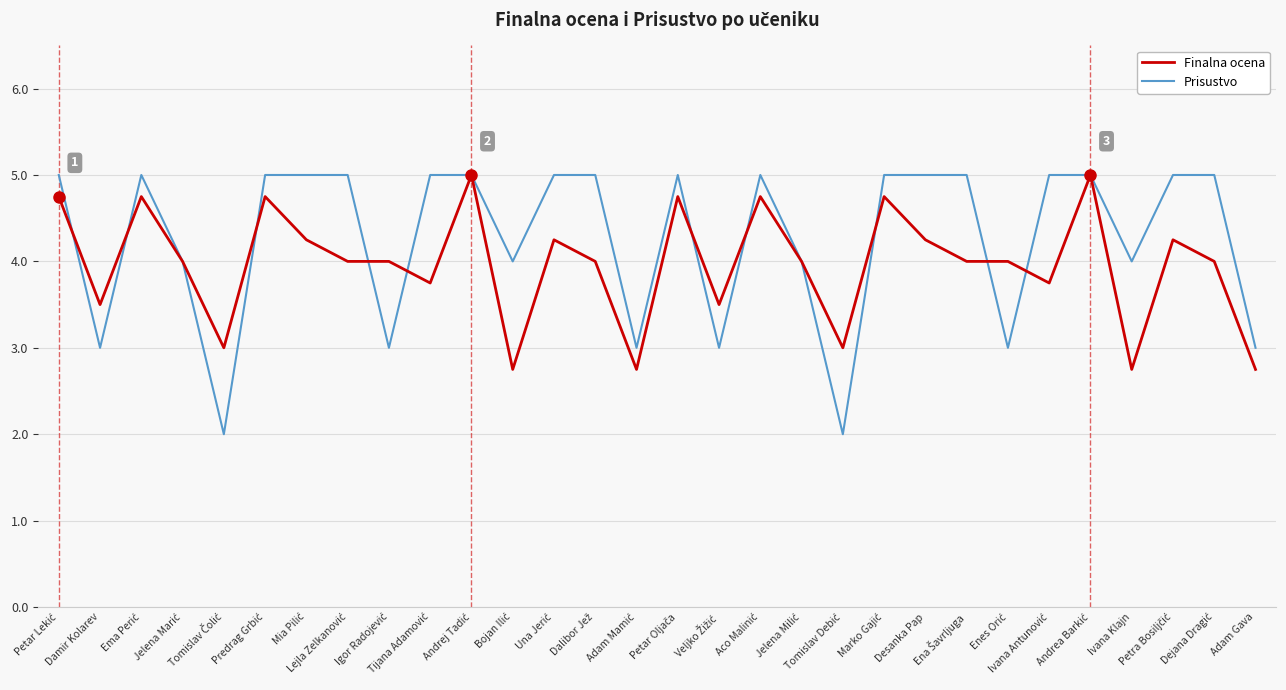

Which series has the widest spread of values?

Prisustvo